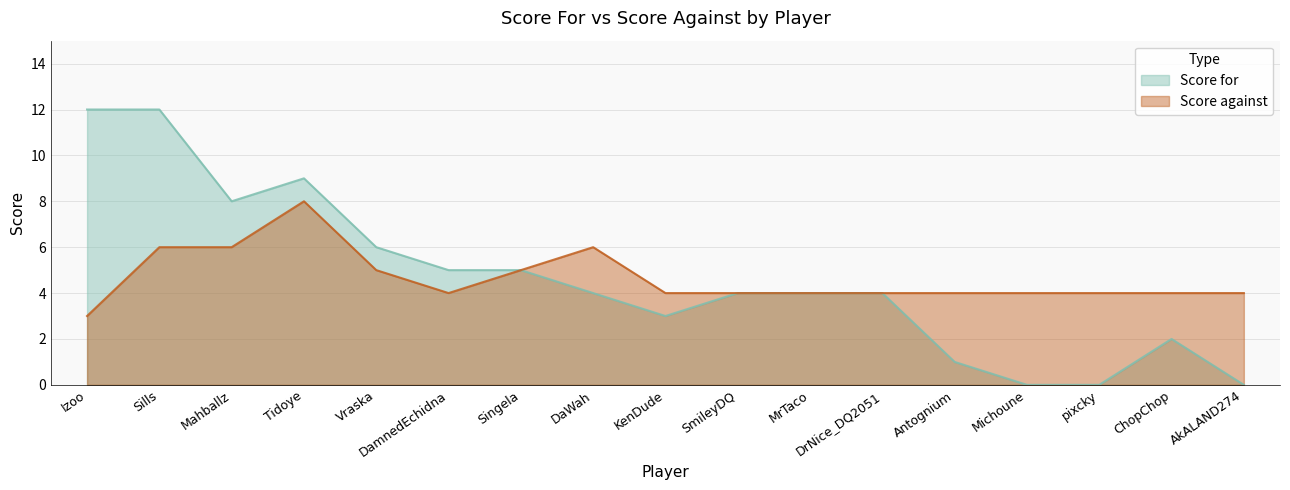

True or false: Score against and Score for intersect in this chart.

False